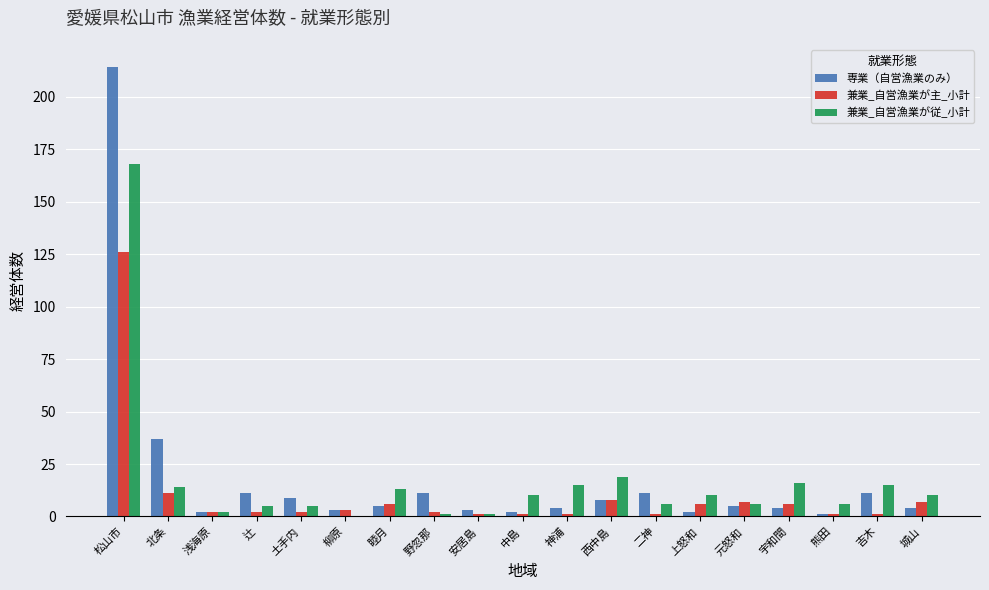

At which label does 兼業_自営漁業が主_小計 first exceed 2?

松山市